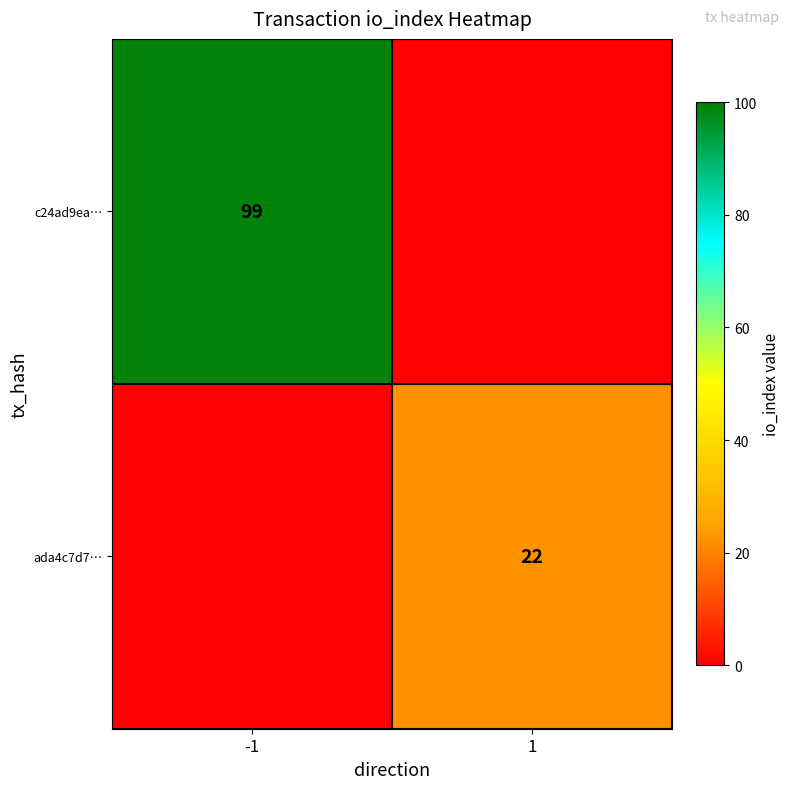

What is the greatest value displayed?

99.0